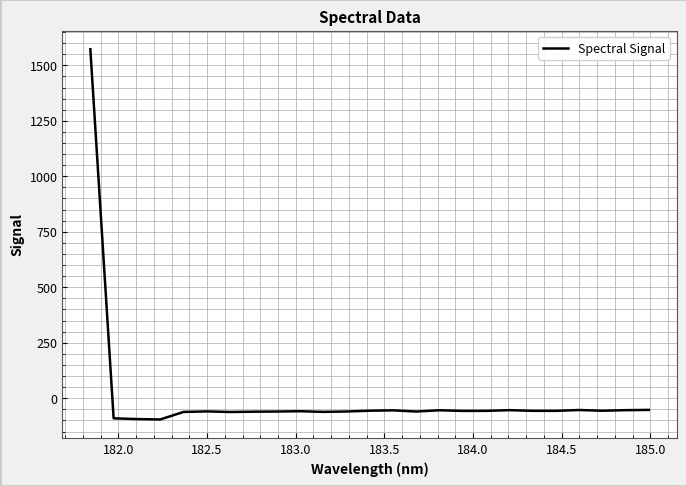

What is the difference between the maximum and minimum values?

1668.1